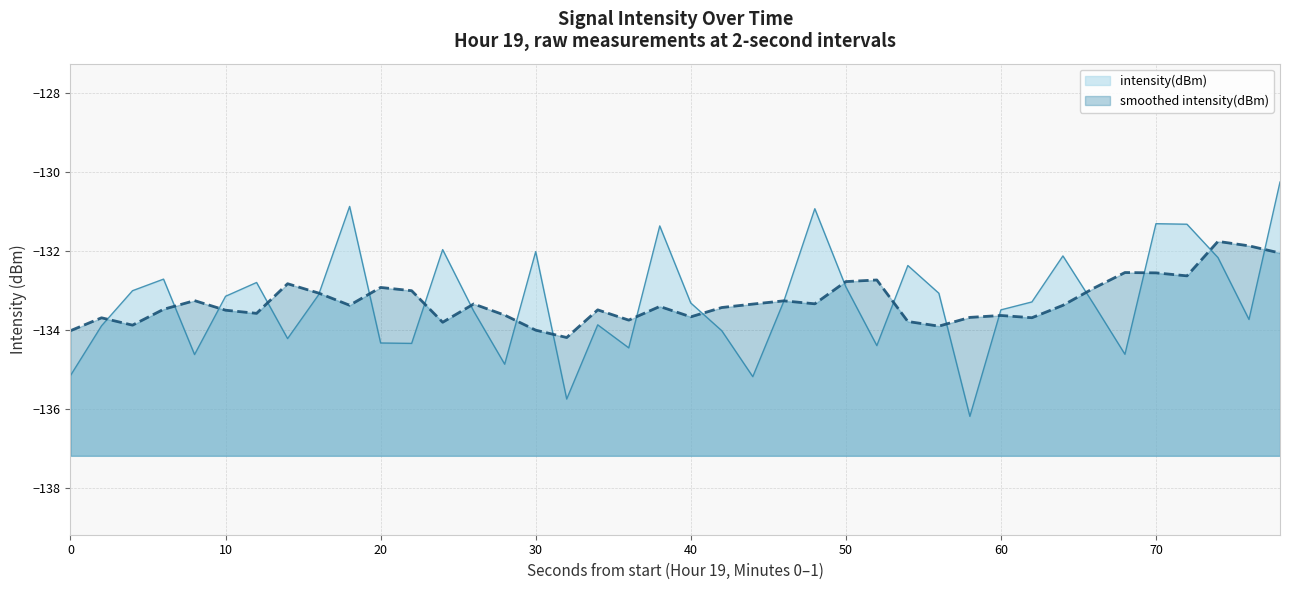

Where is the first local minimum?

8